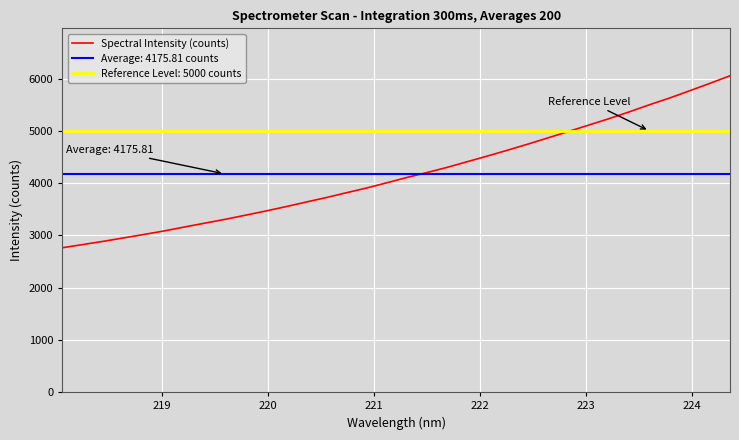

Count the number of categories in the chart.

34